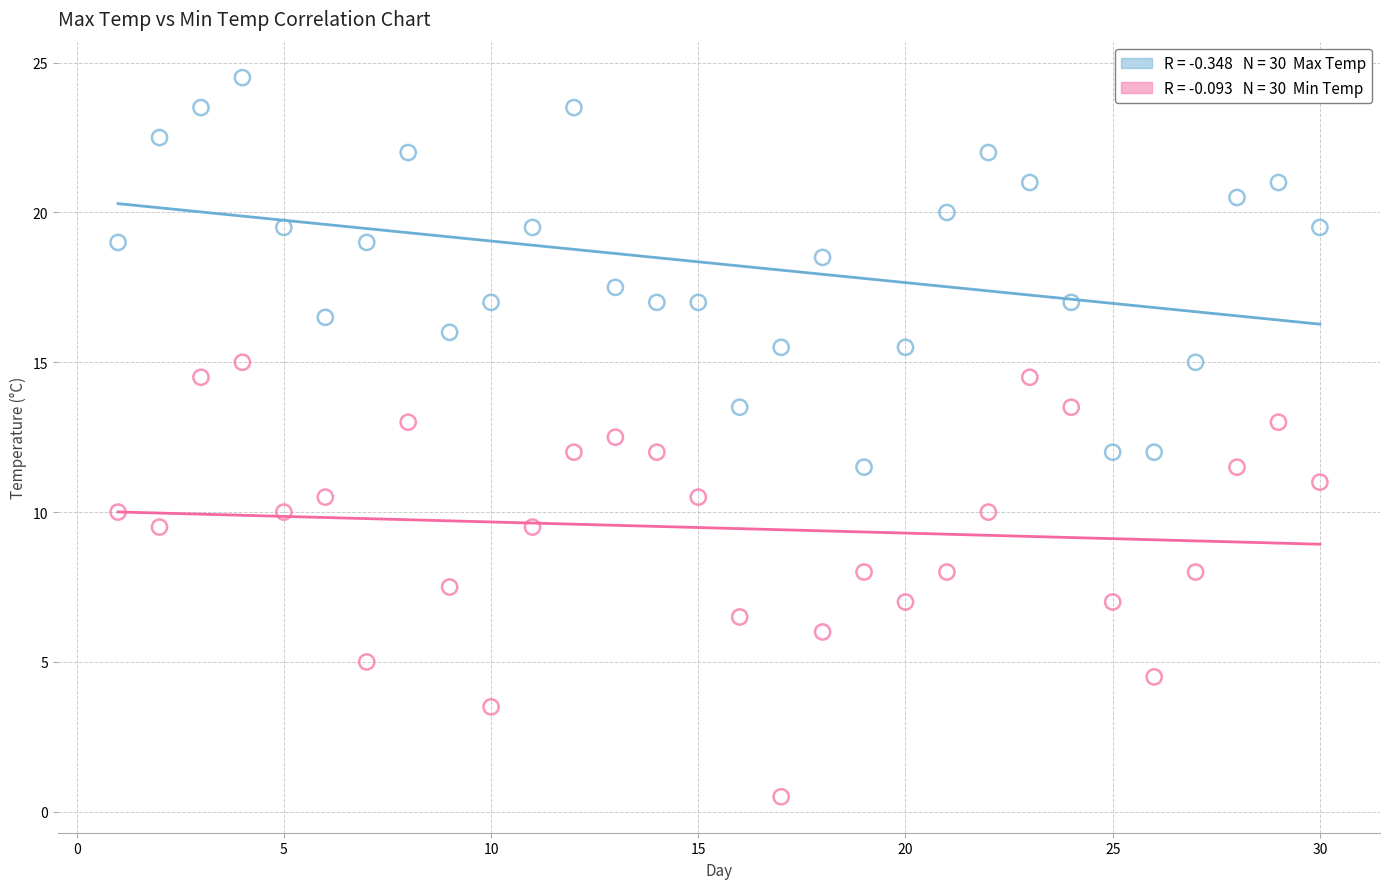

Across all data points, what is the range of X values (max minus min)?

29.0